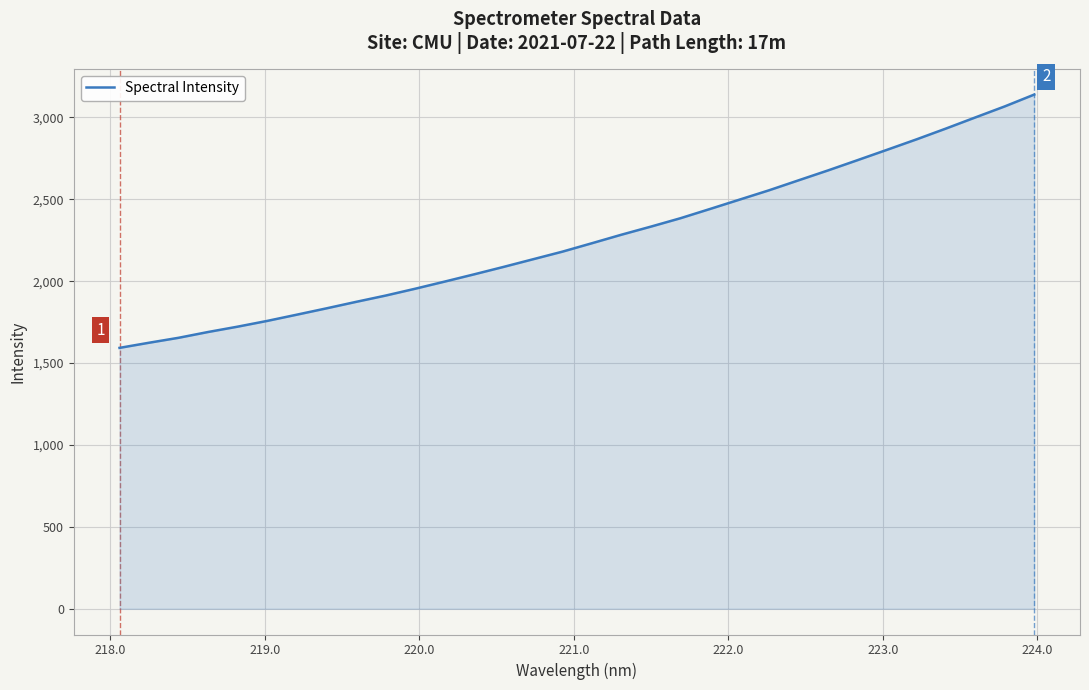

What is the greatest value displayed?

3139.0